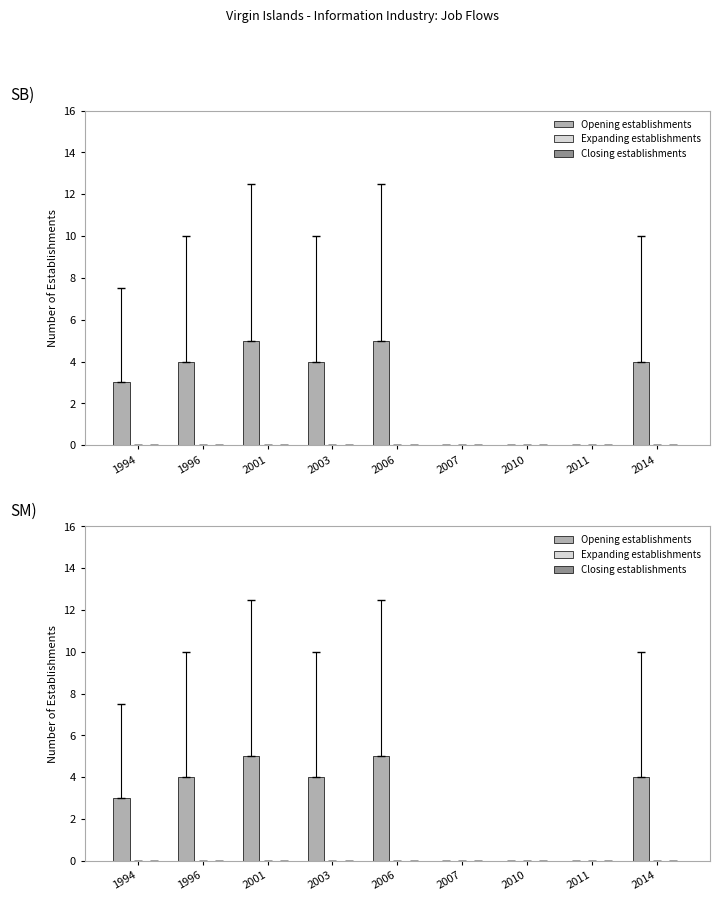

Reading left to right, extract all data points from this chart.

Opening establishments: 1994=3	1996=4	2001=5	2003=4	2006=5	2007=0	2010=0	2011=0	2014=4
Expanding establishments: 1994=0	1996=0	2001=0	2003=0	2006=0	2007=0	2010=0	2011=0	2014=0
Closing establishments: 1994=0	1996=0	2001=0	2003=0	2006=0	2007=0	2010=0	2011=0	2014=0